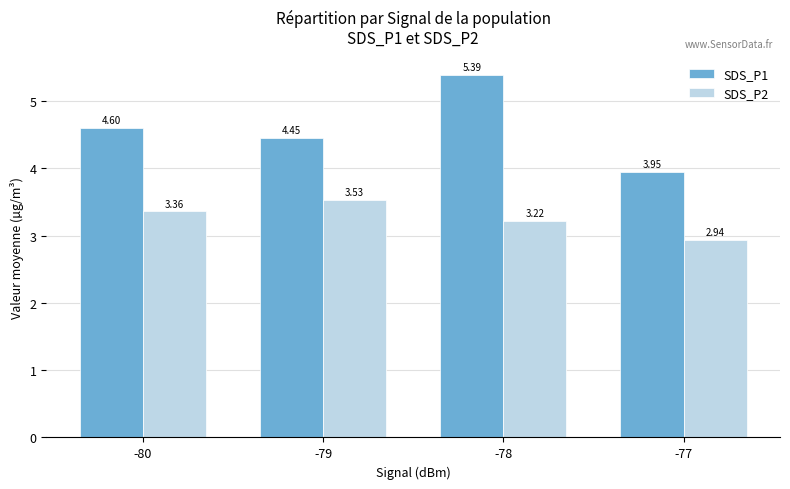

What is the sum of all SDS_P1 values?

18.4